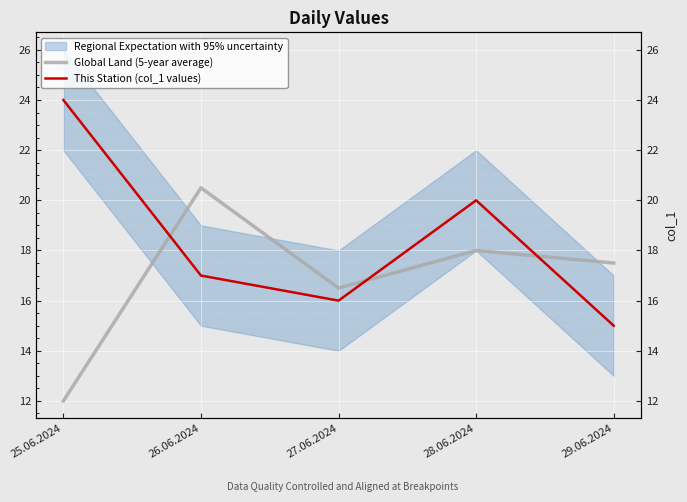

How many times do Global Land (5-year average) and This Station (col_1 values) cross each other?

3